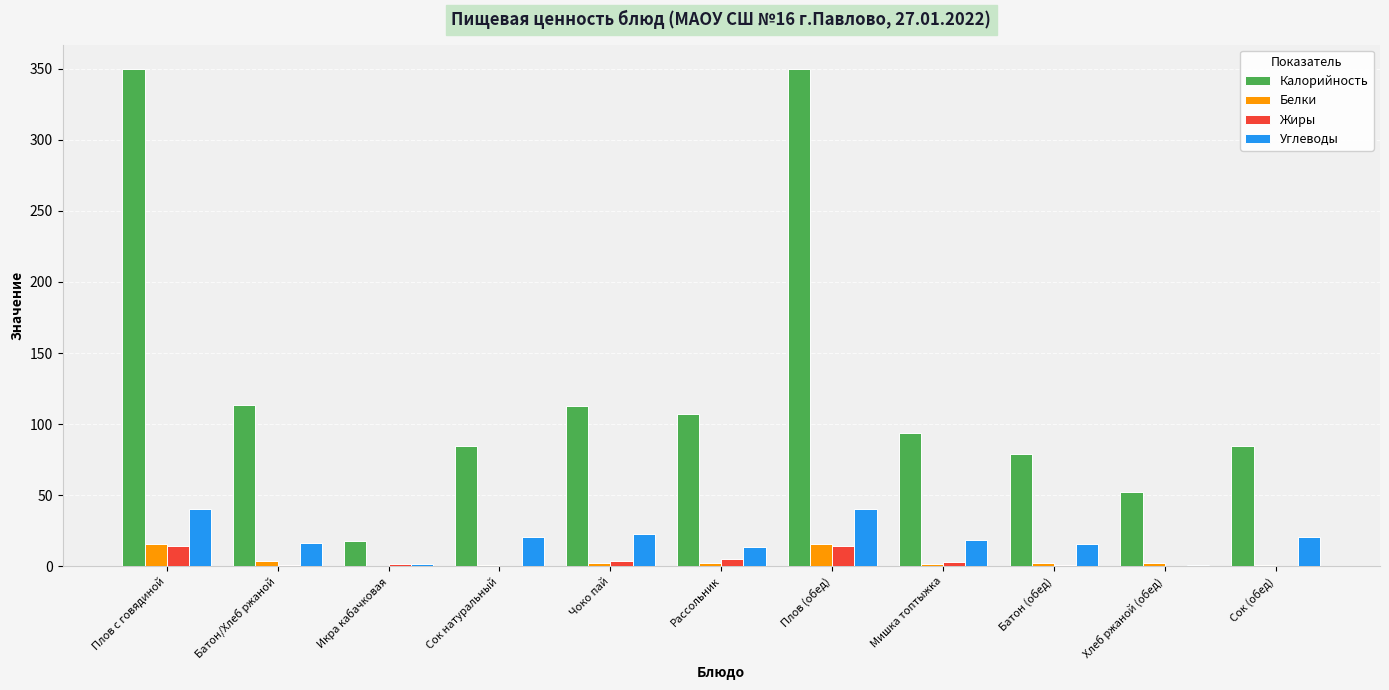

What is the highest value of the Калорийность series?

349.5